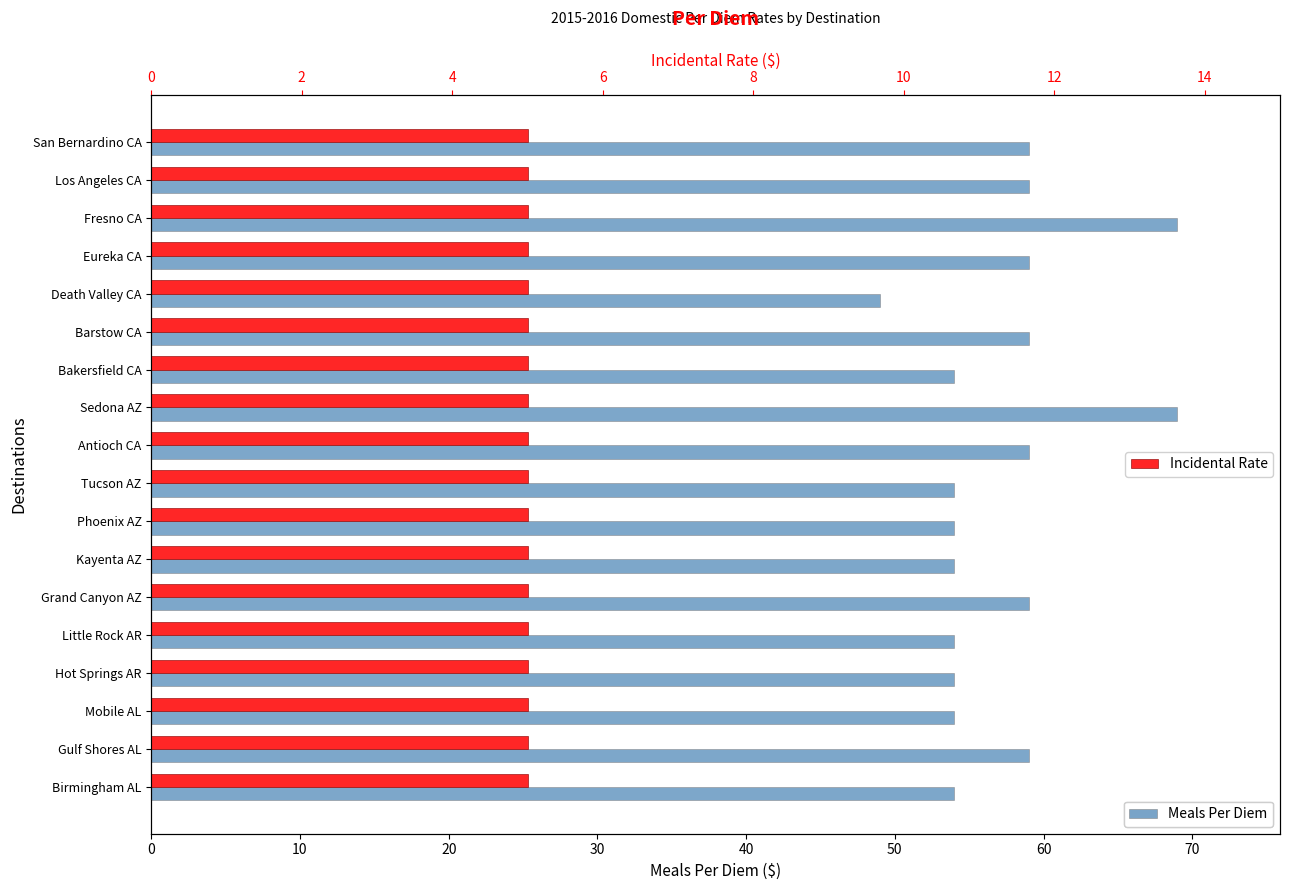

What is the greatest value displayed?

69.0